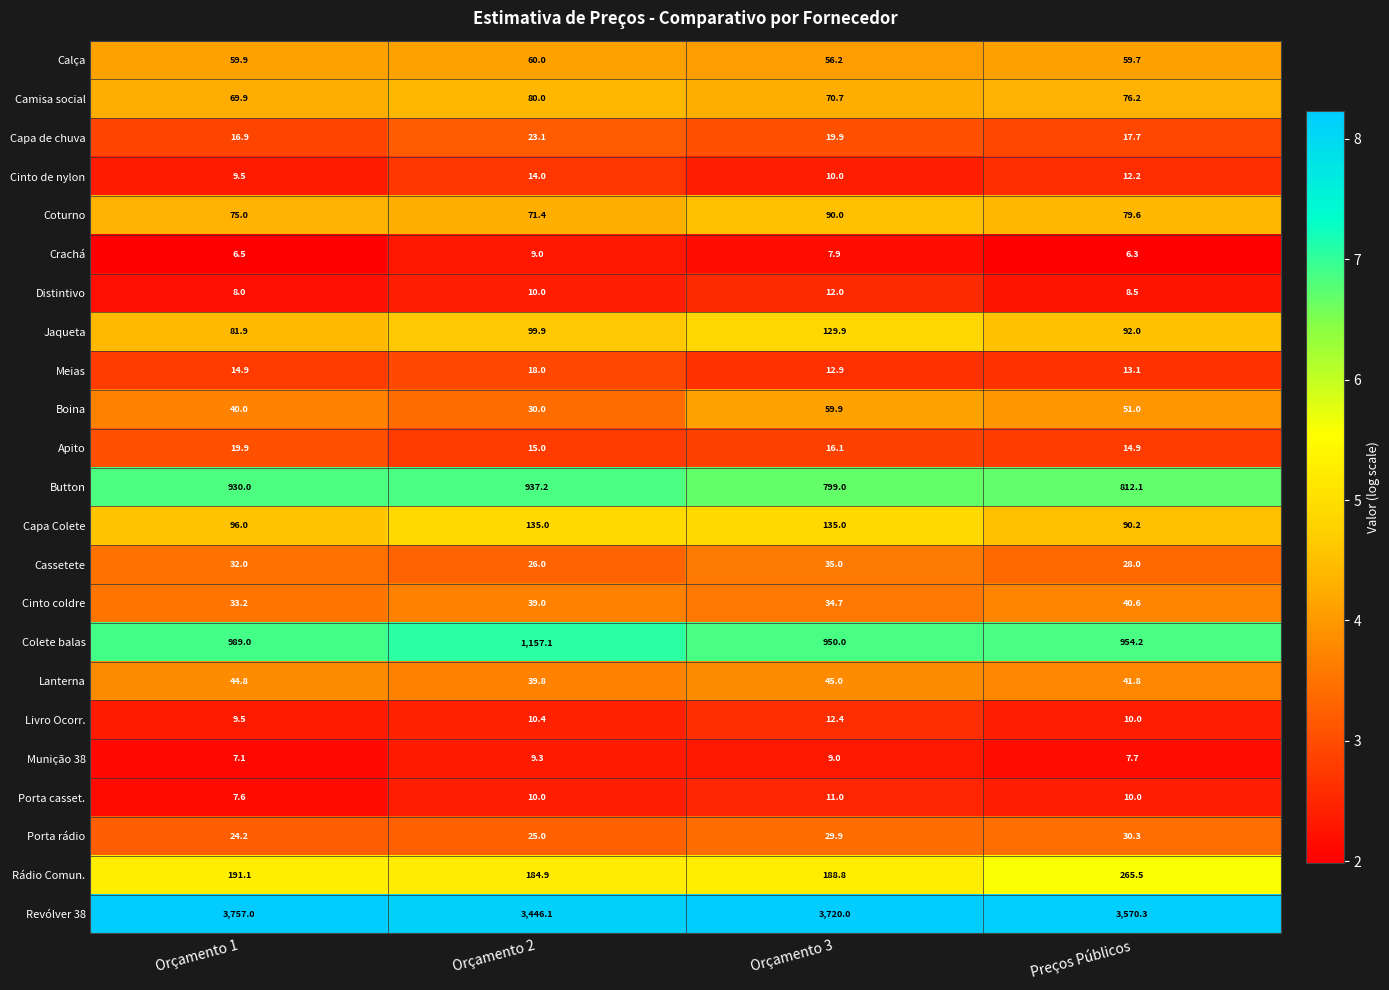

At Orçamento 3, list the series in order from largest to smallest.

Revólver 38, Colete balas, Button, Rádio Comun., Capa Colete, Jaqueta, Coturno, Camisa social, Boina, Calça, Lanterna, Cassetete, Cinto coldre, Porta rádio, Capa de chuva, Apito, Meias, Livro Ocorr., Distintivo, Porta casset., Cinto de nylon, Munição 38, Crachá